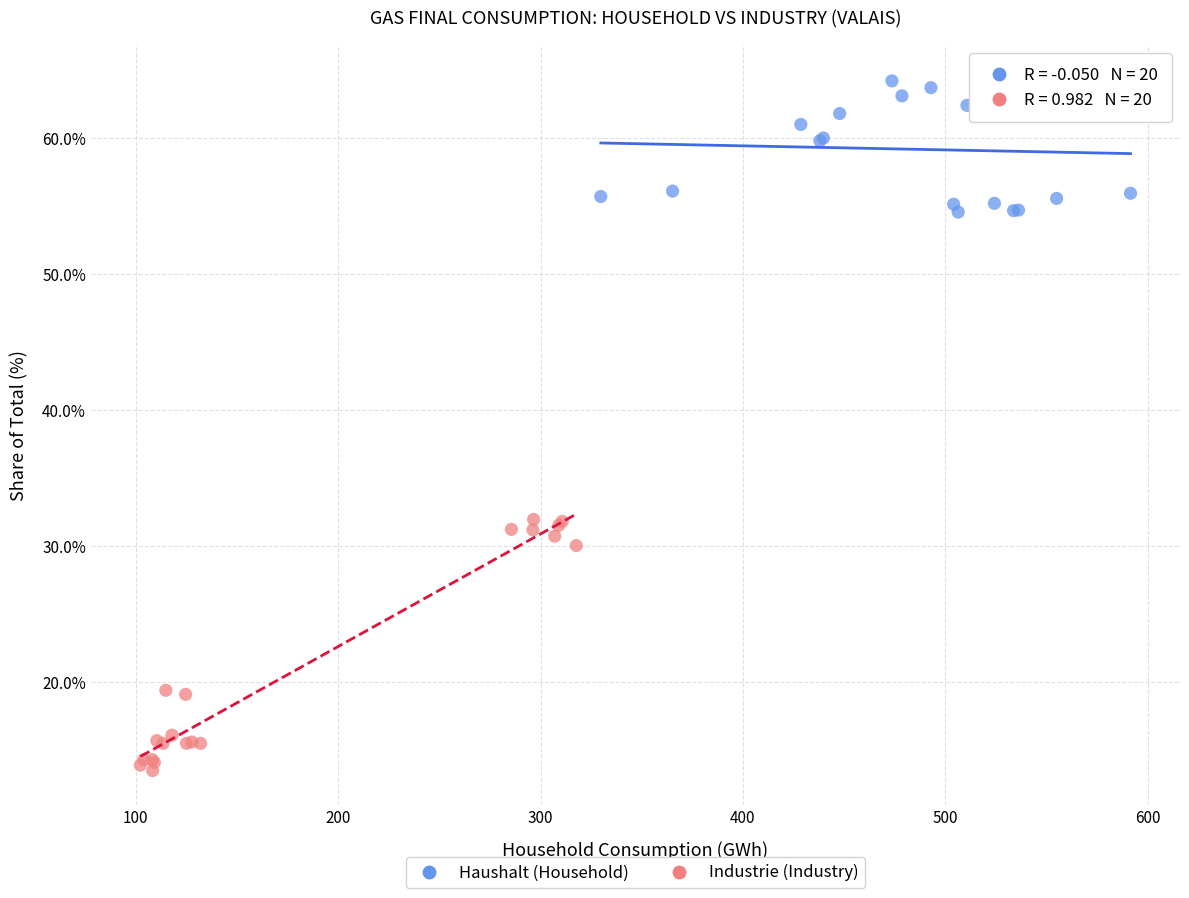

Which series has the widest spread of Y values?

Industrie (Industry)